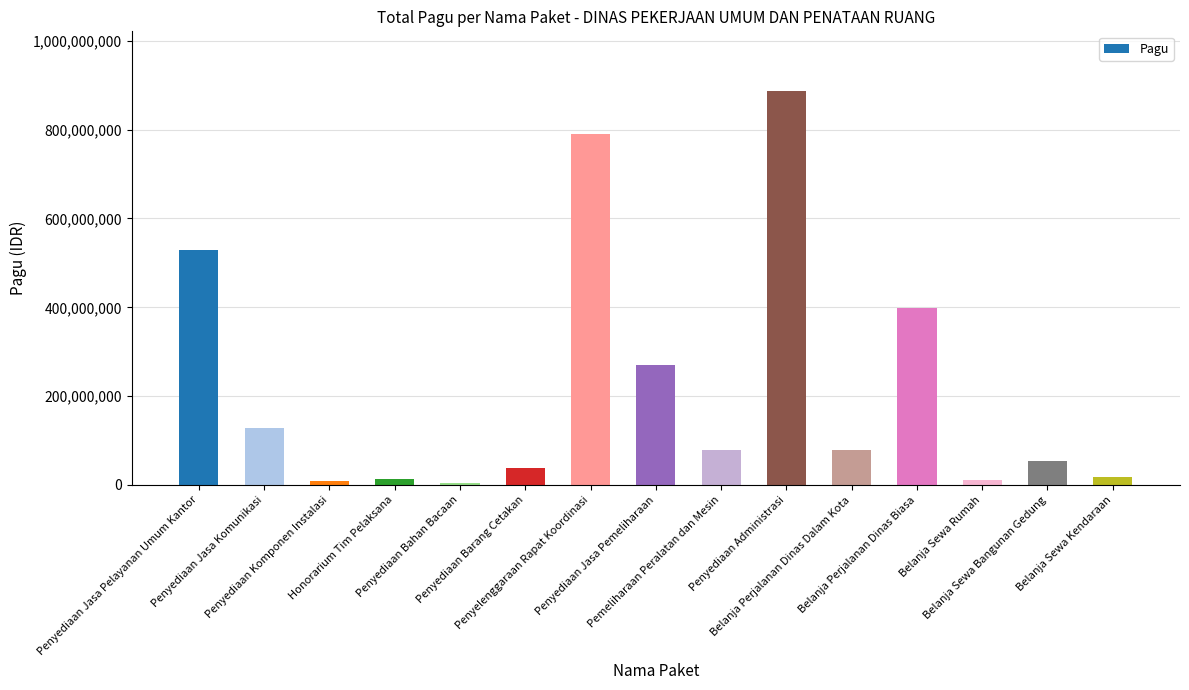

What is the value of the 3rd bar from the left?

8214400